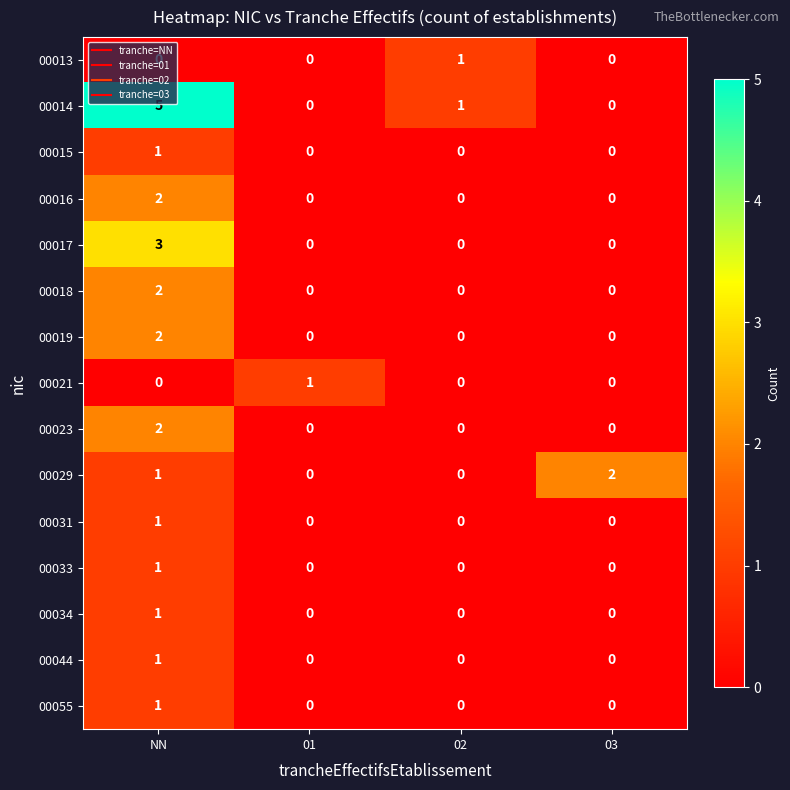

True or false: 00016 has a value of 0 at 01.

True